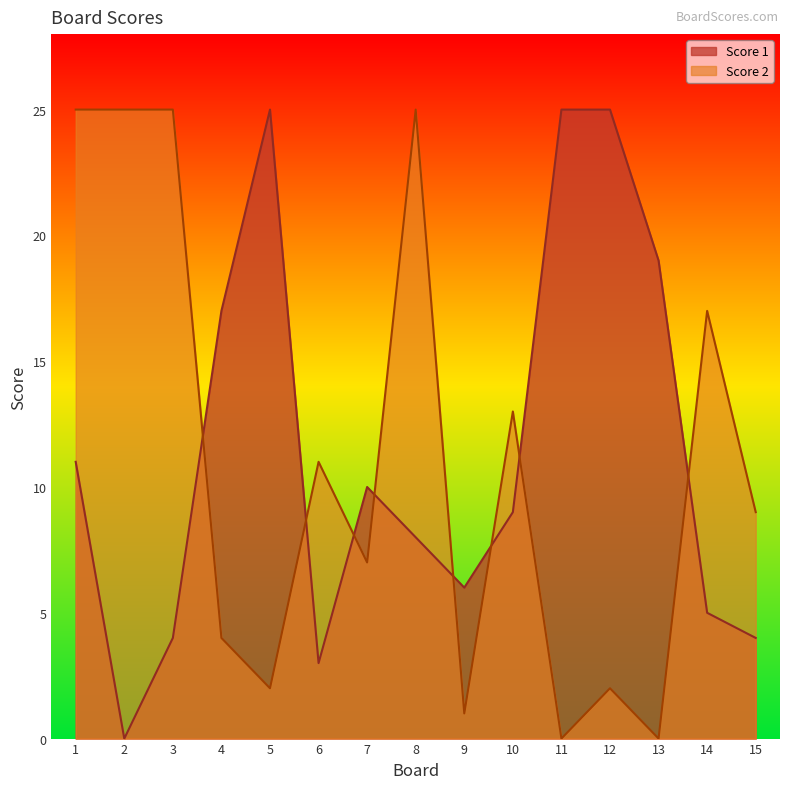

True or false: Score 2 has more than 2 points higher than both neighbors.

True